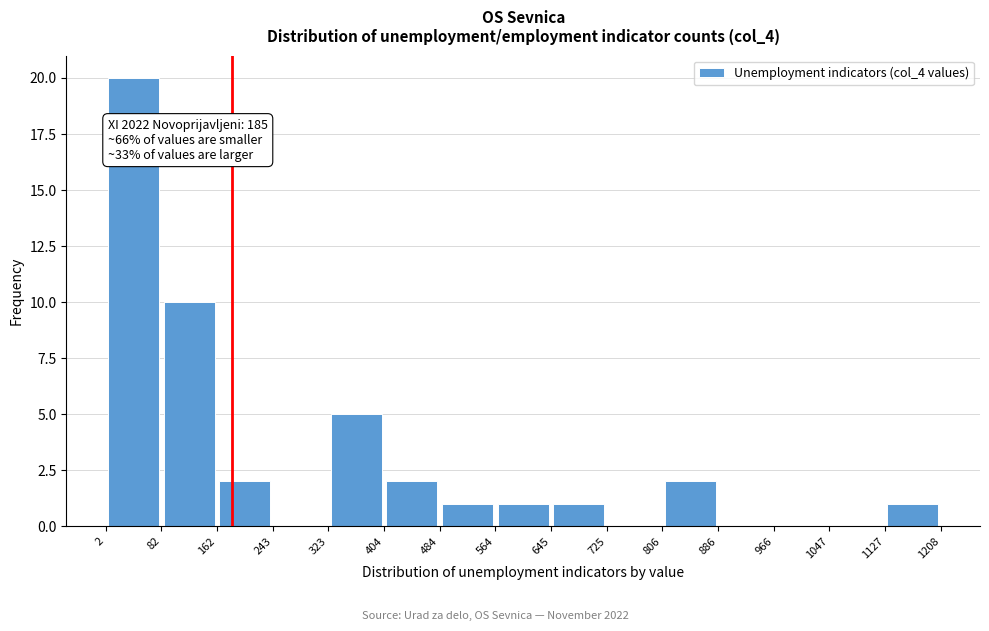

Which range on the x-axis has the tallest bar?

2 to 82